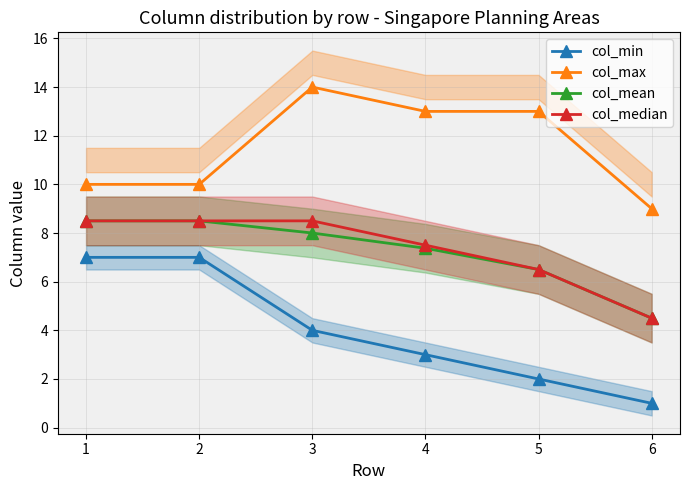

What is the total value across all series at 2?

34.0